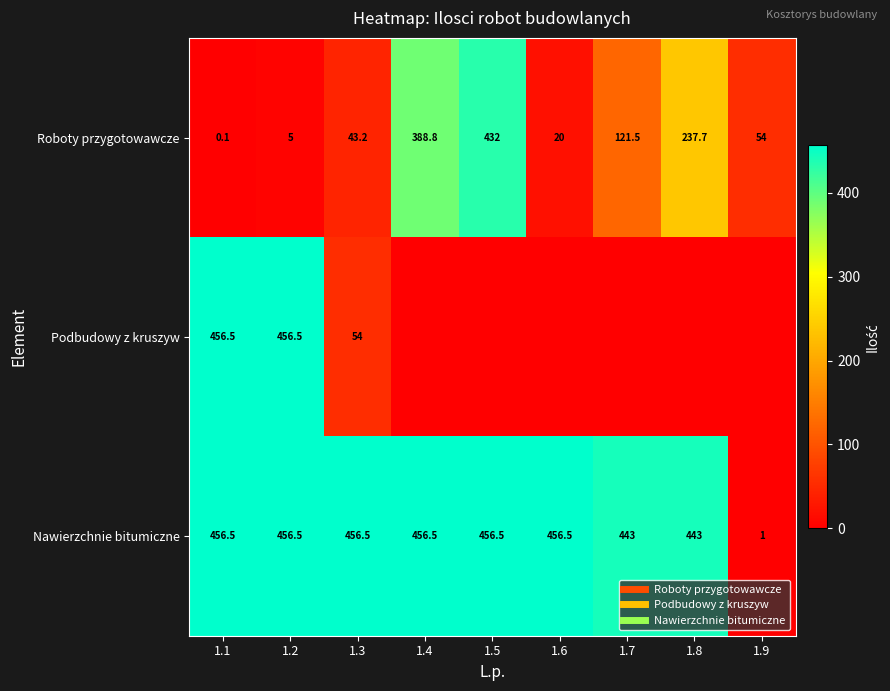

Which series has the largest total across all categories?

Nawierzchnie bitumiczne